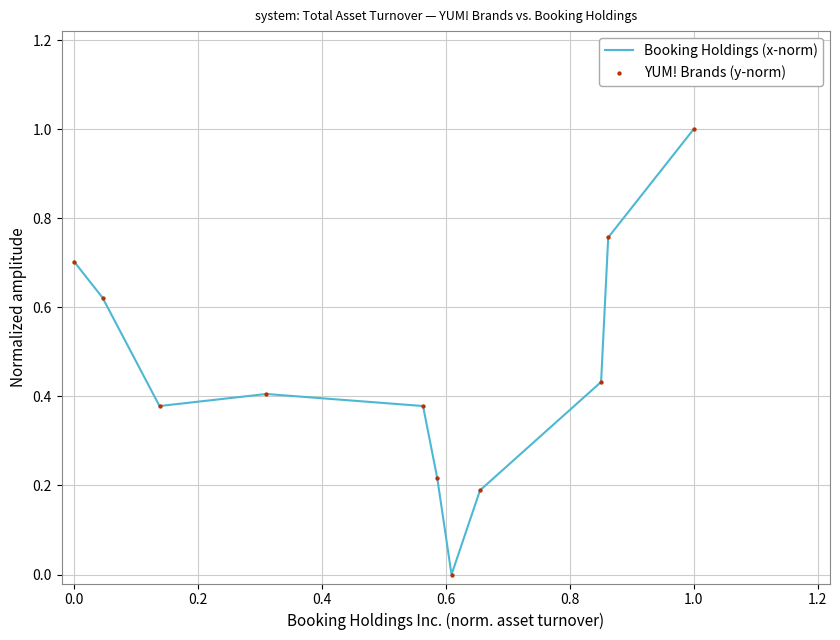

What is the greatest value displayed?

1.0